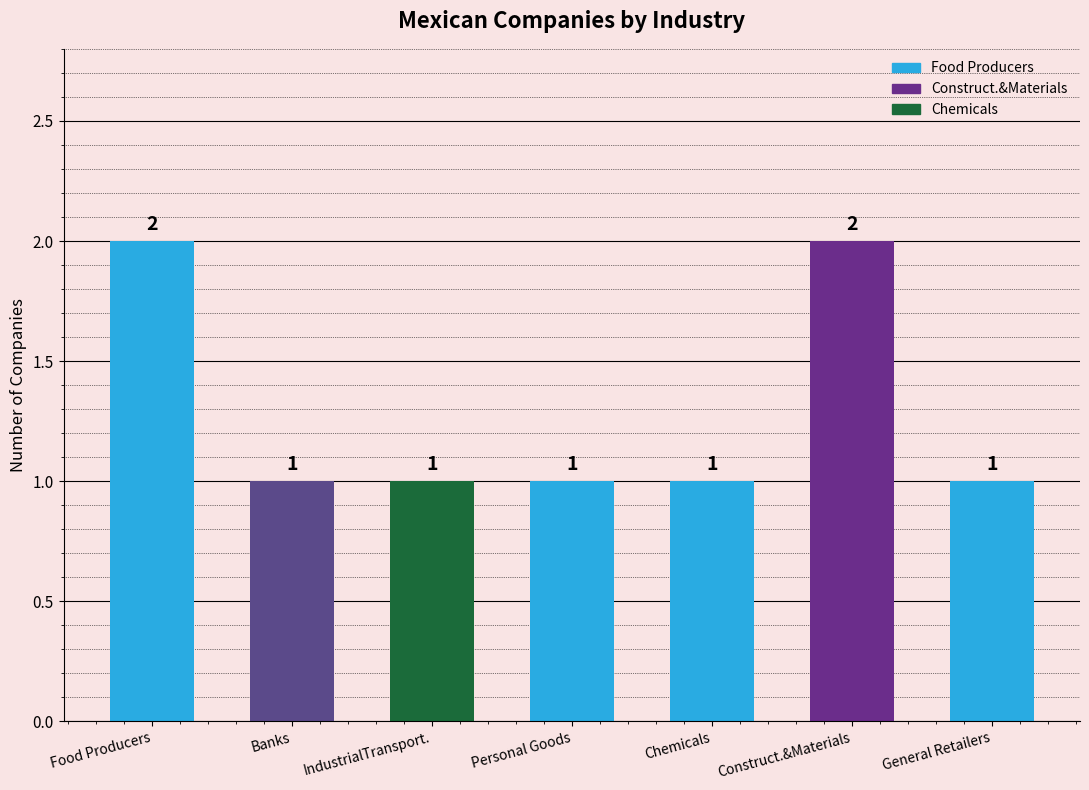

How many values are between 1 and 2?

7